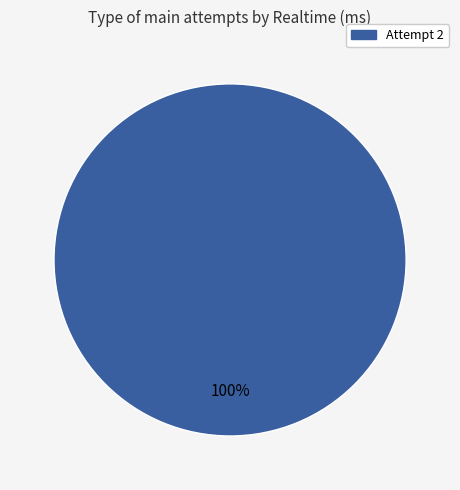

Is there a majority slice in this chart?

Yes